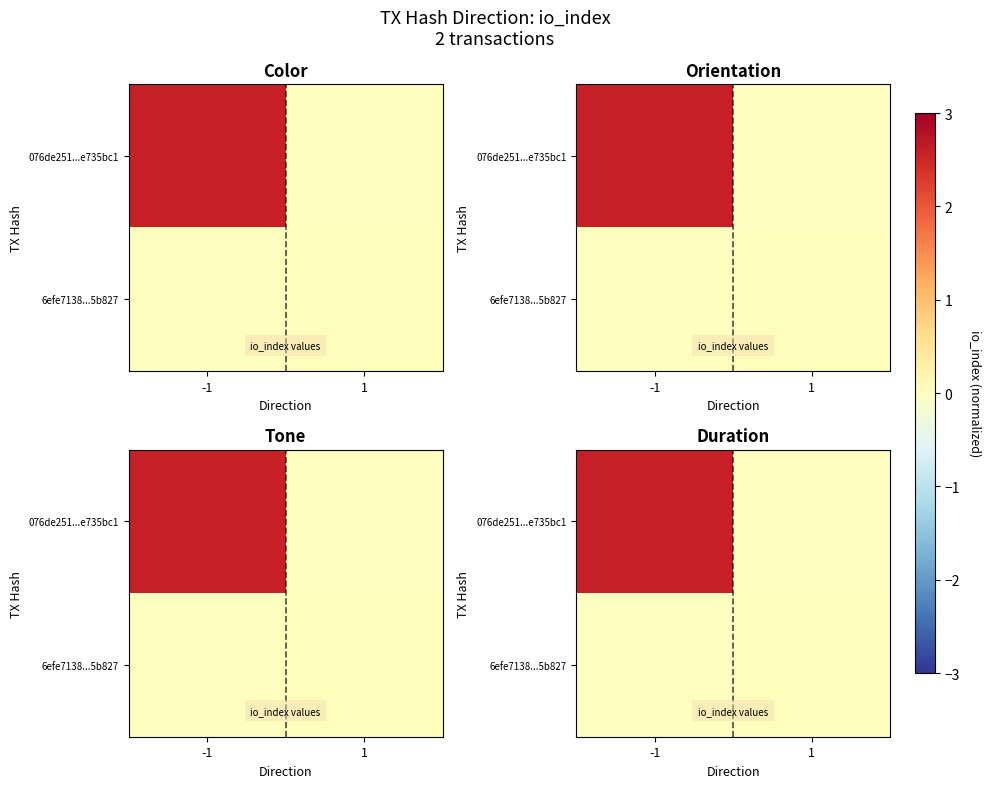

Rank the series at 1 from highest to lowest value.

row_1, row_0